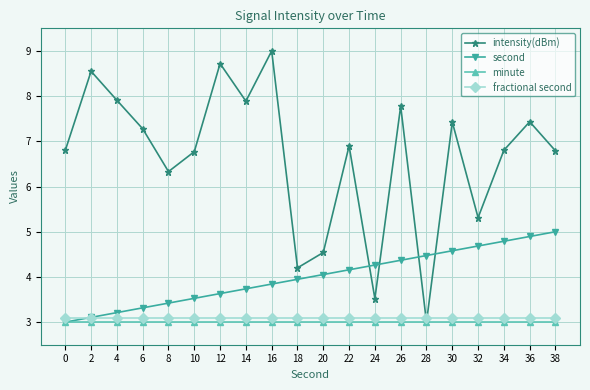

True or false: fractional second and minute cross at least once.

False